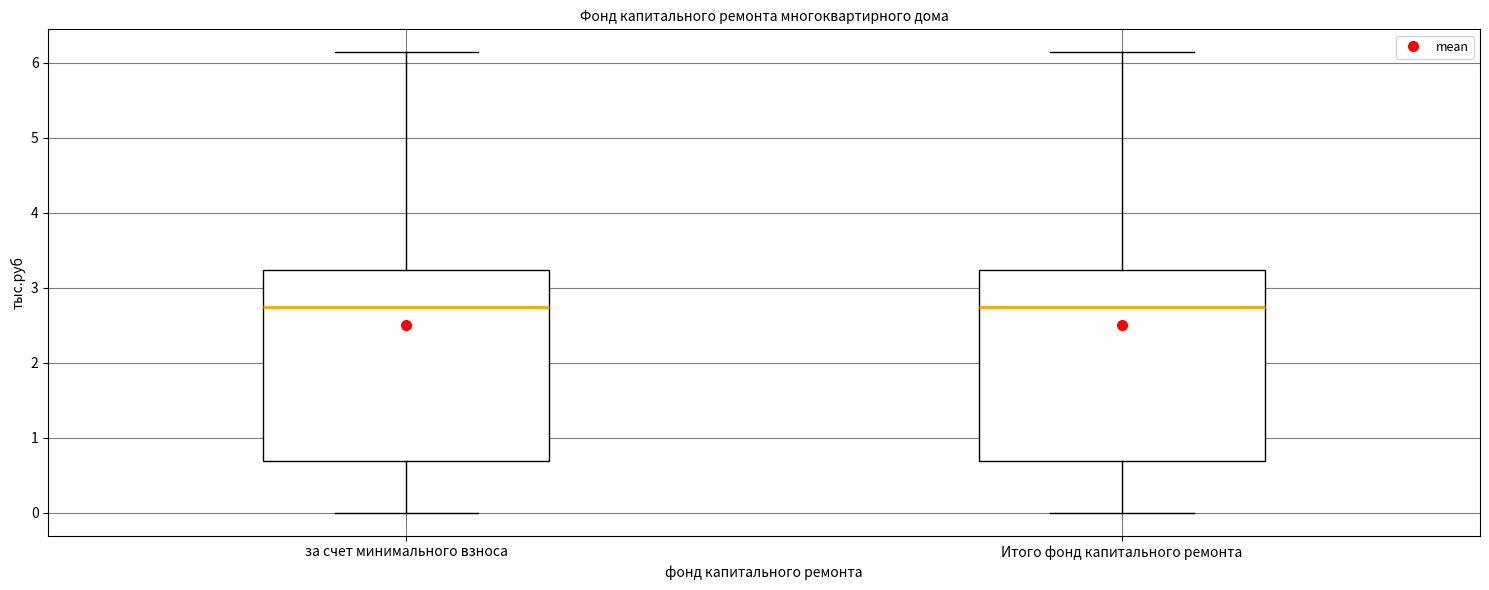

Reading left to right, transcribe this box plot: for each box, give where its median line is, the range the box spans, and where its two whiskers end, as read against the y-axis. The values are not printed on the chart, so give them approximately, as read against the axis.

за счет минимального взноса: median 2.7, box 0.7 to 3.2, whiskers 0.0 to 6.1
Итого фонд капитального ремонта: median 2.7, box 0.7 to 3.2, whiskers 0.0 to 6.1